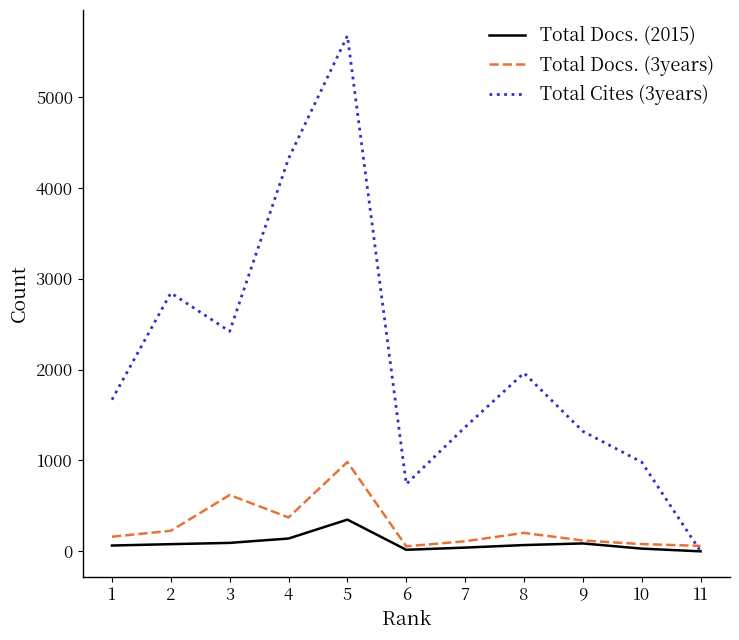

After their last crossing, which series has the higher values: Total Cites (3years) or Total Docs. (3years)?

Total Docs. (3years)